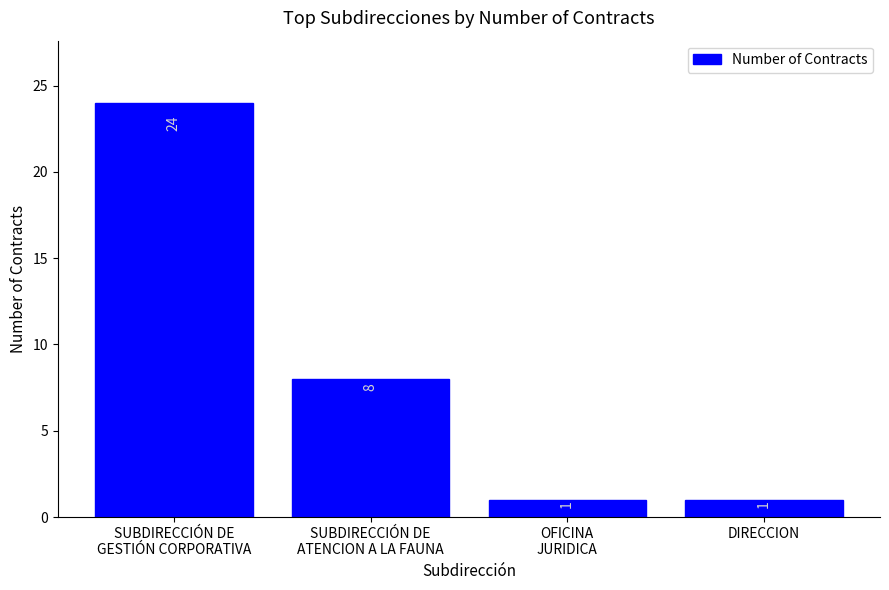

Count the values in the range 1 to 24.

4